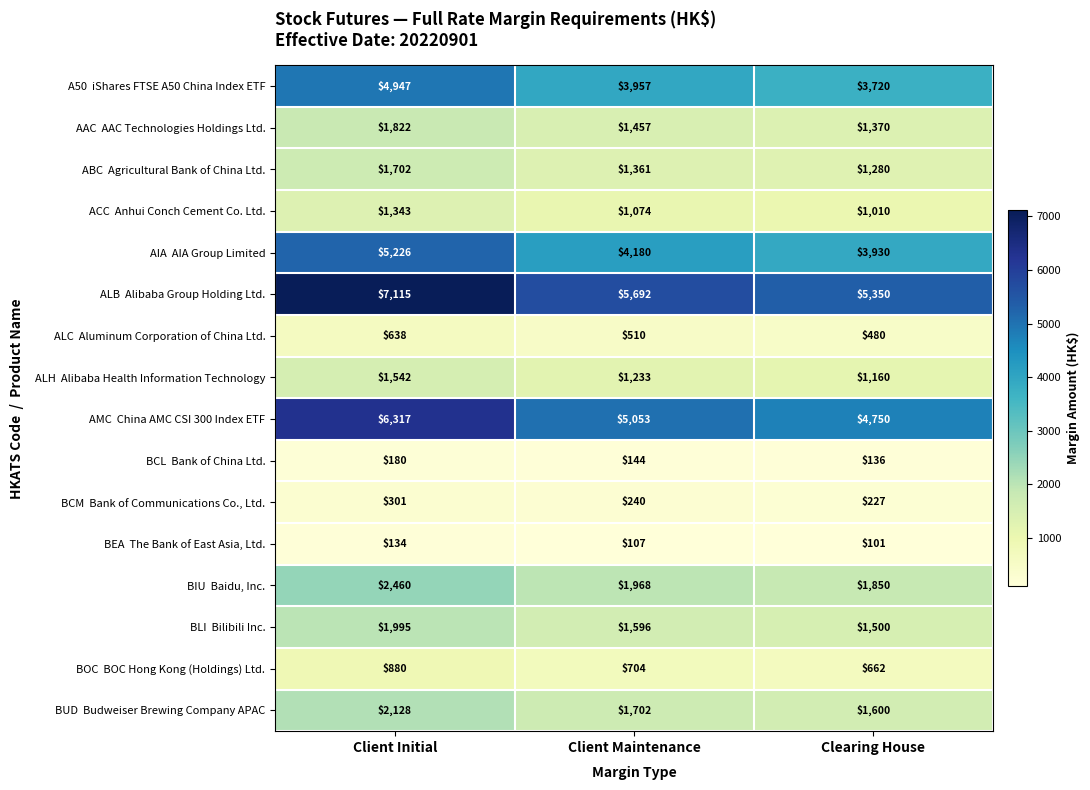

What is the total value across all series at Clearing House?

29126